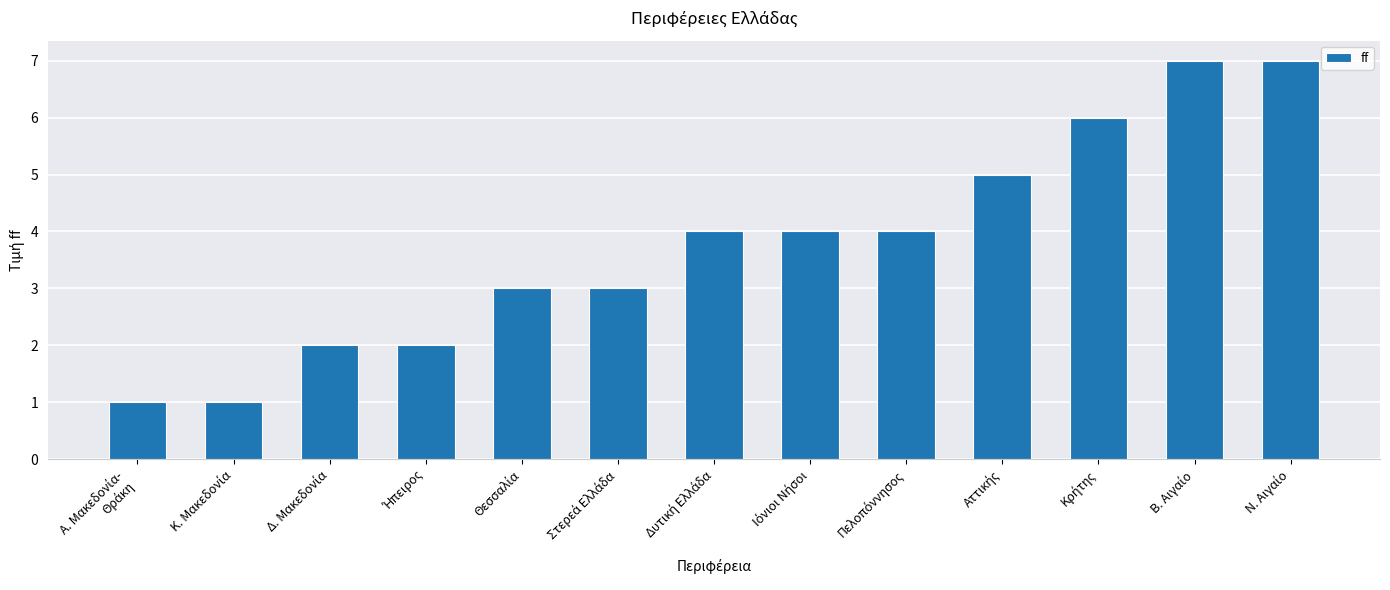

How many values are below 4?

6